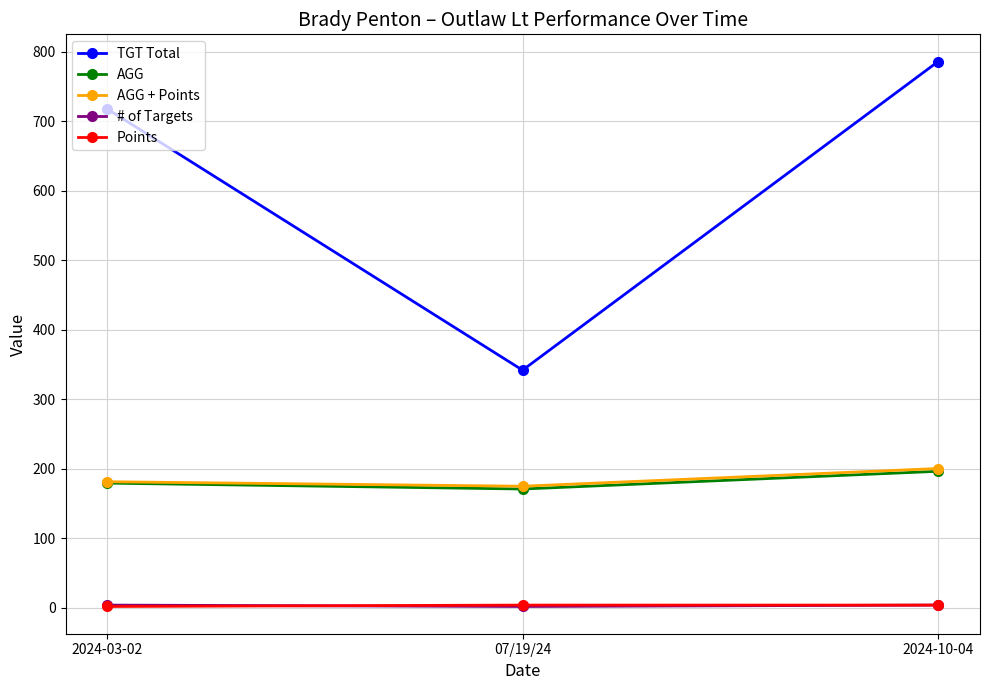

How many lines are shown in the chart?

5